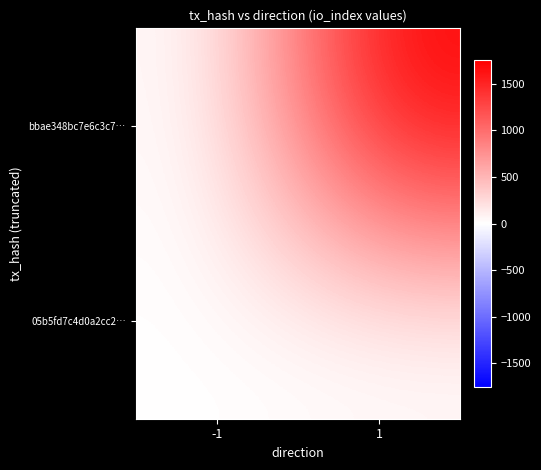

Reading left to right, transcribe all the data shown in this chart.

bbae348bc7e6c3c7…: -1=-1	1=1756
05b5fd7c4d0a2cc2…: -1=1	1=0